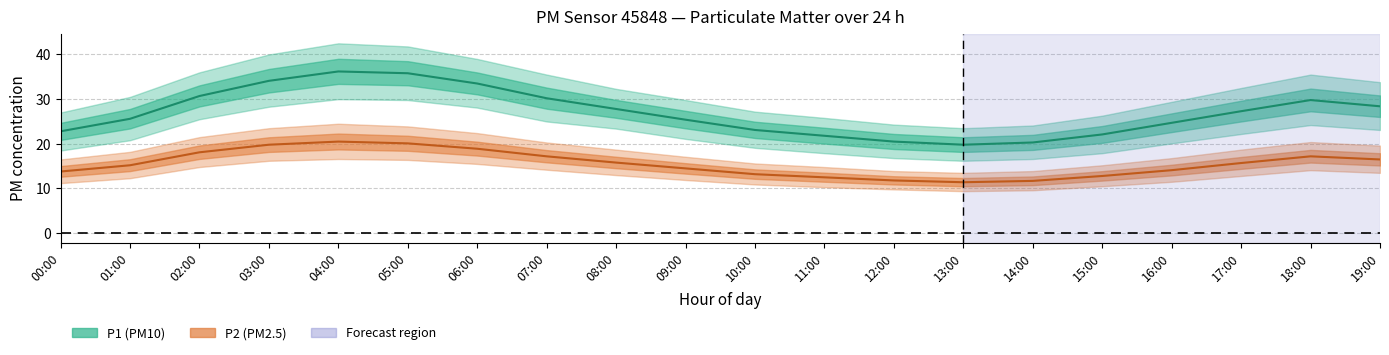

List the series in order of their overall mean, lowest first.

P2 (PM2.5), P1 (PM10)